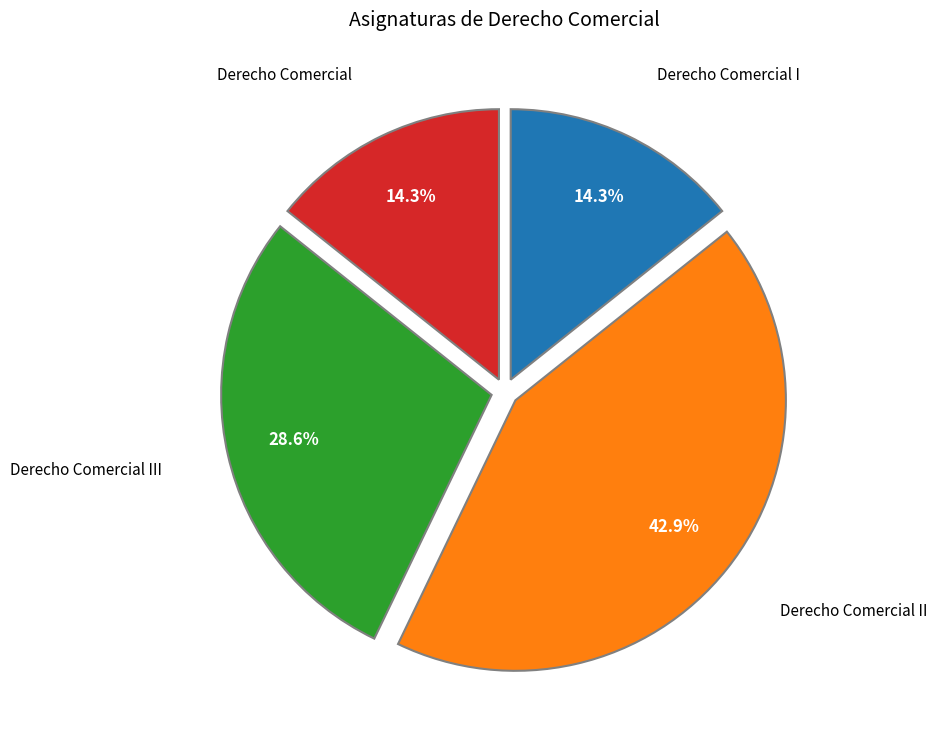

How many segments does this pie chart have?

4